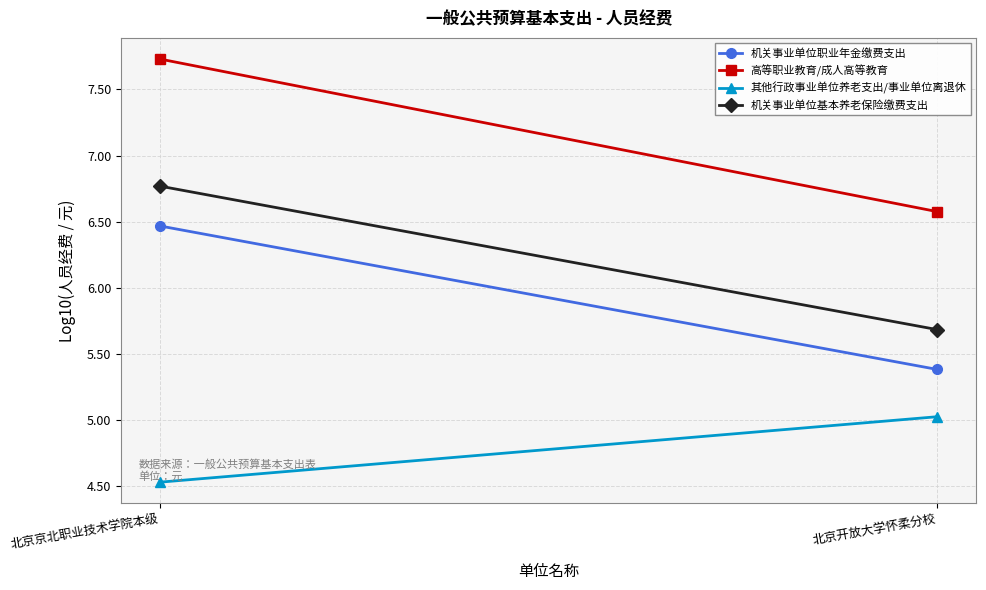

What is the label of the 2nd point from the right?

北京京北职业技术学院本级